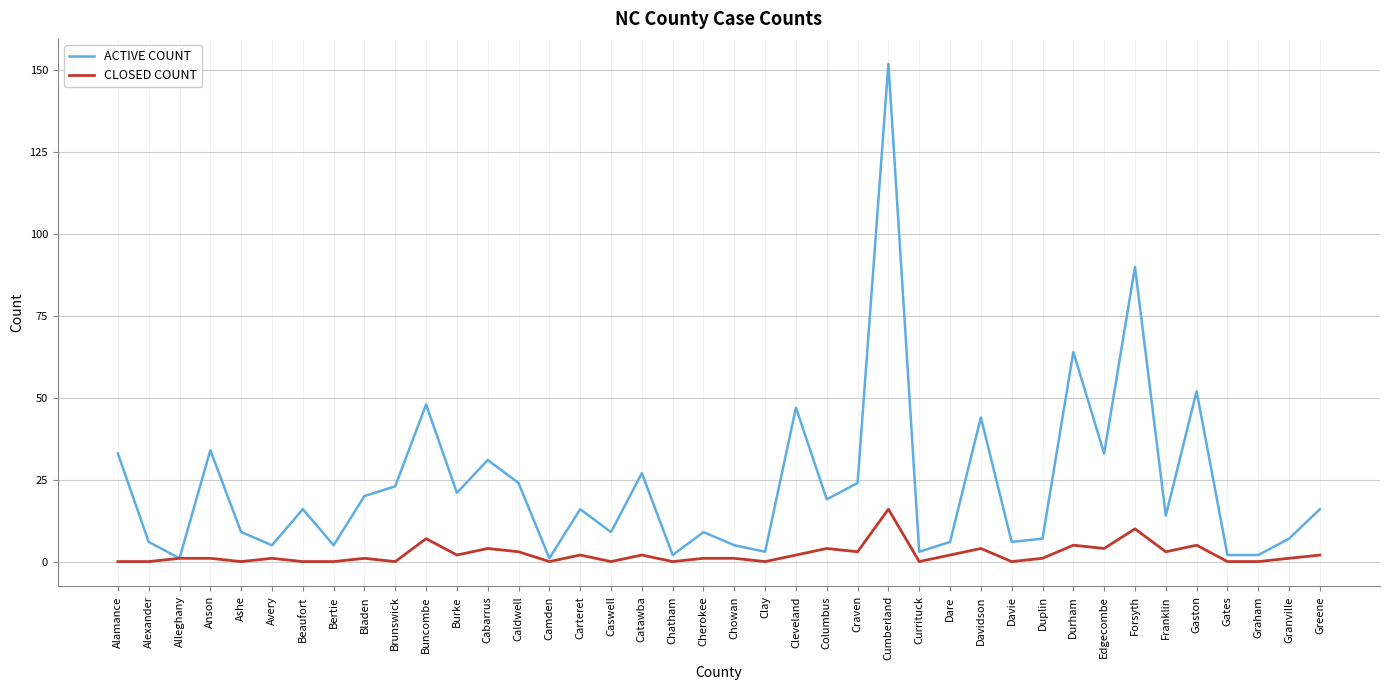

What is the sum of the CLOSED COUNT values at Alamance and Columbus?

4